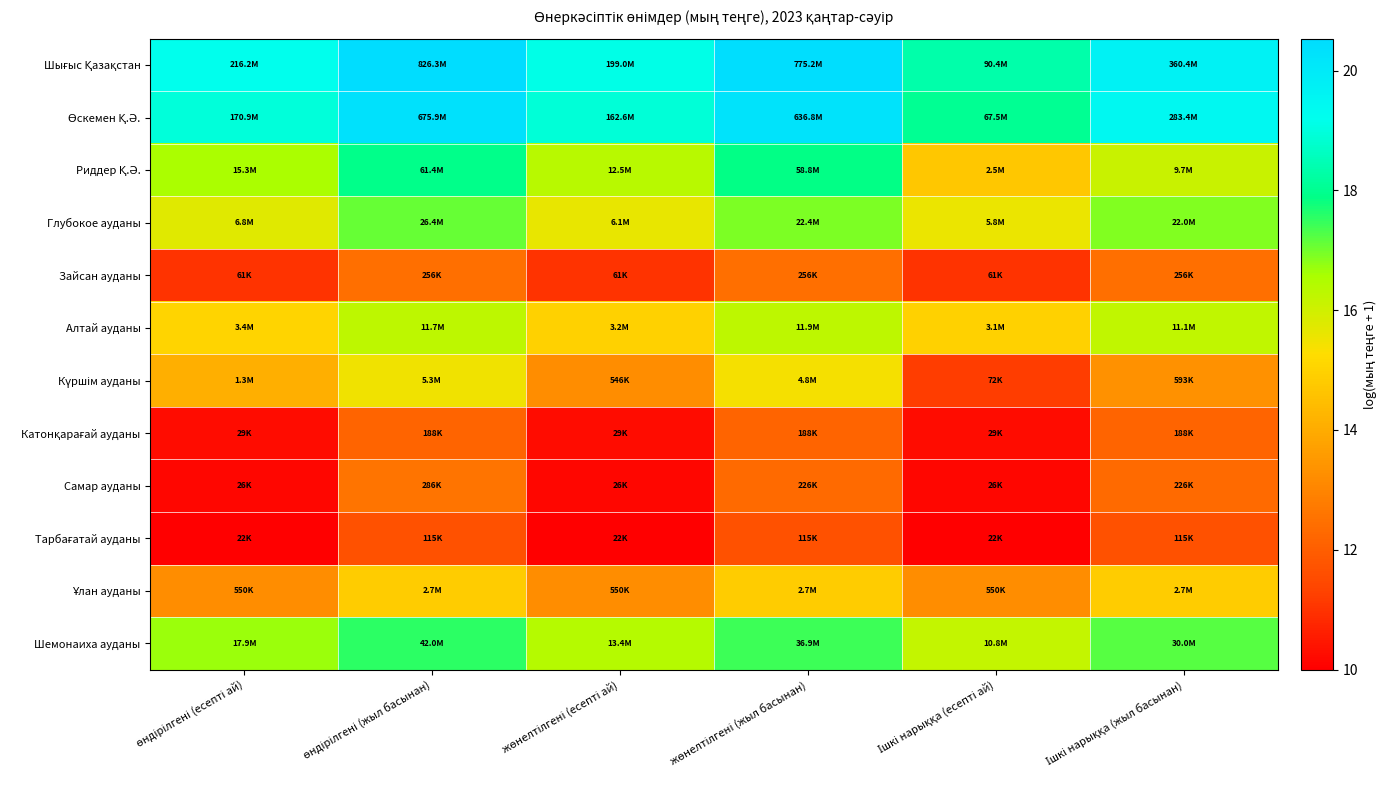

What is the smallest value displayed?

10.0